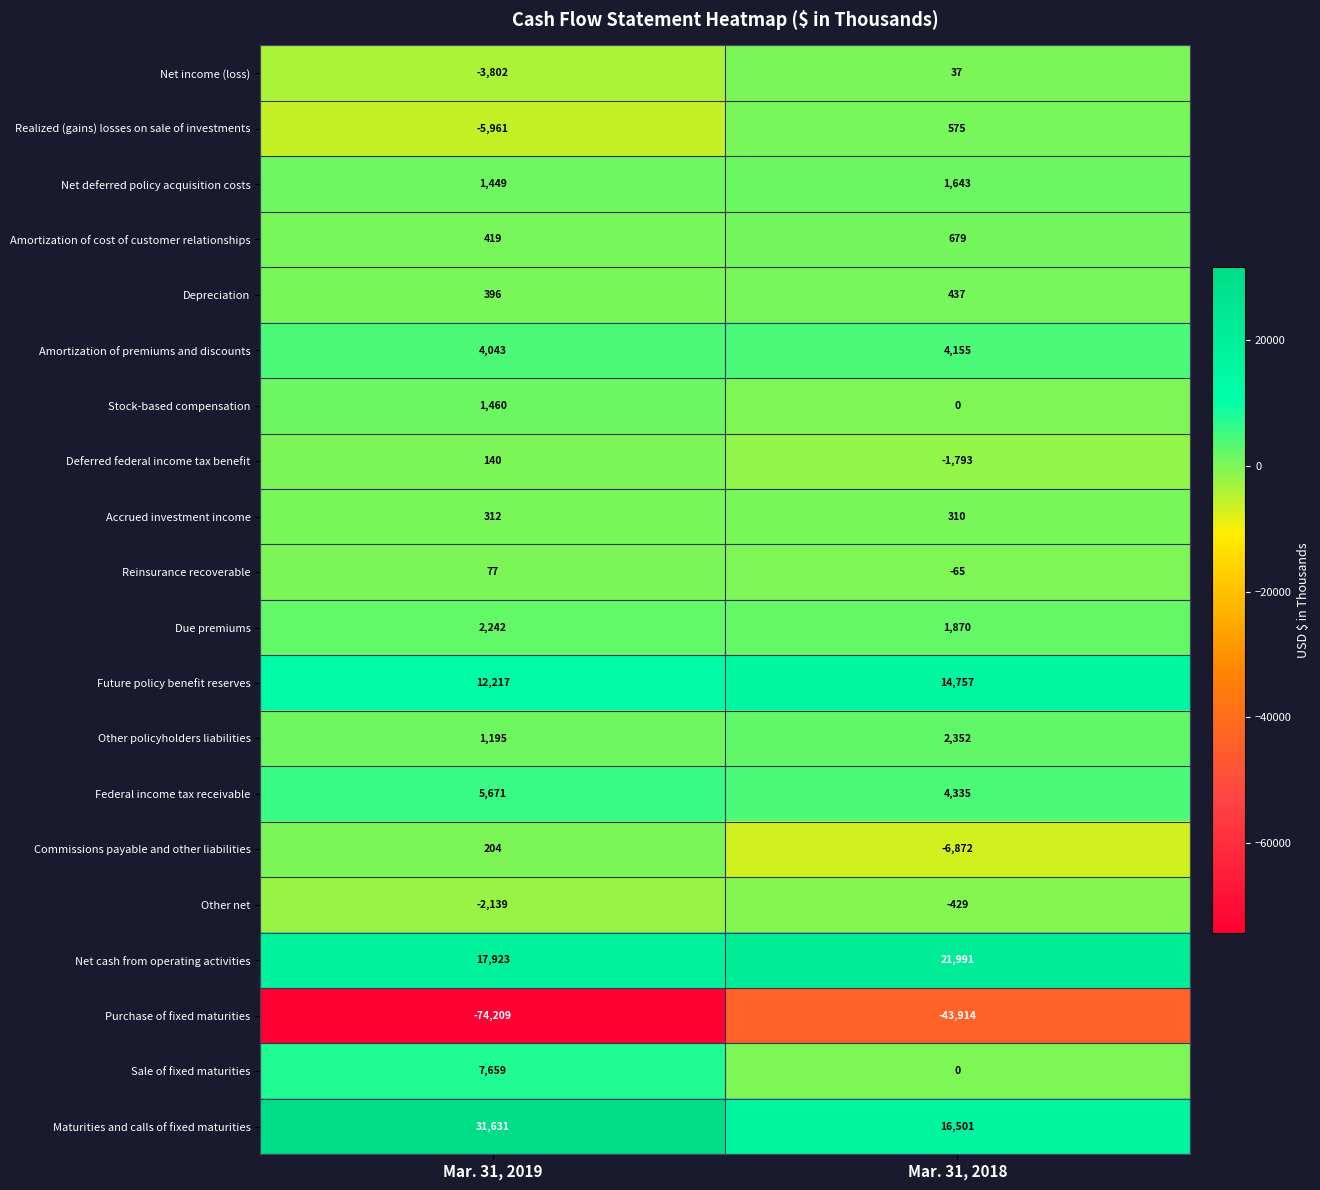

Which label corresponds to the smallest value in the chart?

Mar. 31, 2019